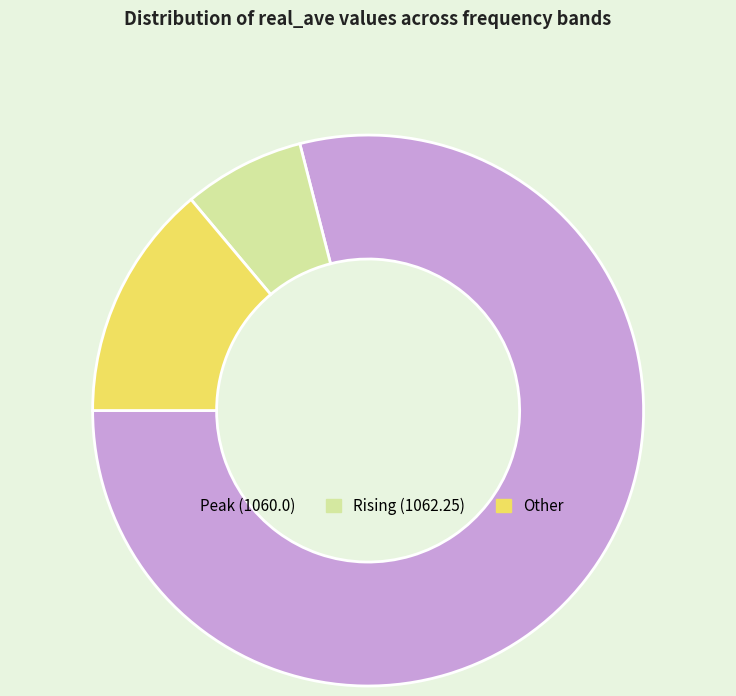

Does any single category account for the majority?

Yes